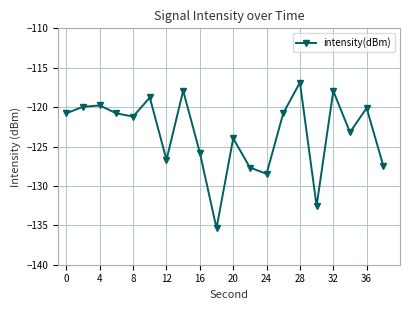

How many data points does each series have?

20